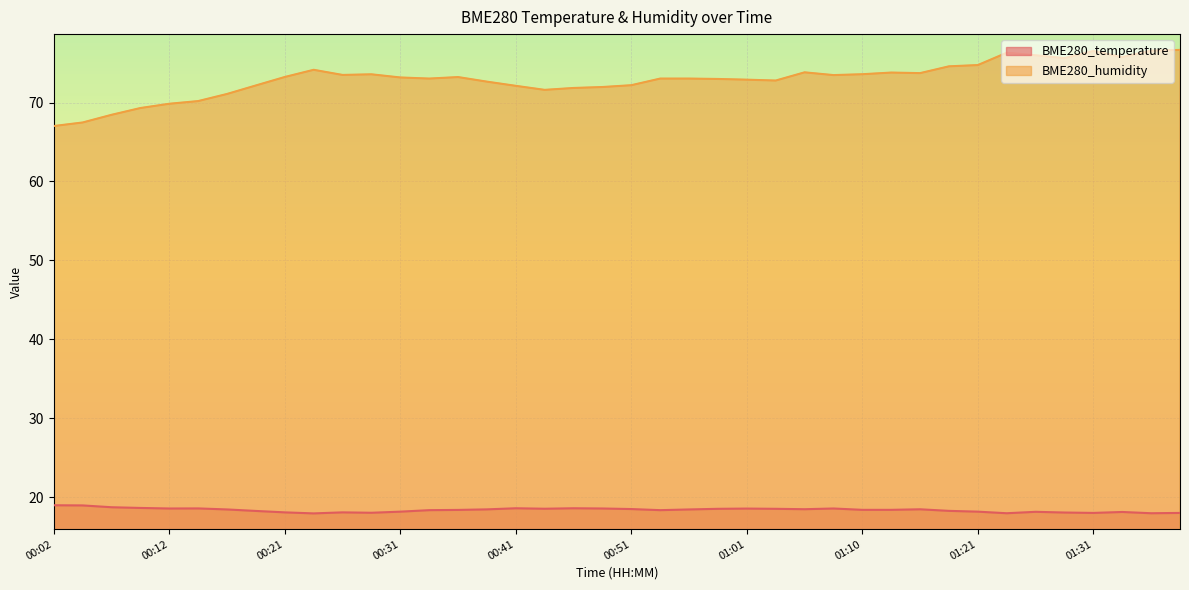

What is the total value across all series at 00:36?

91.6